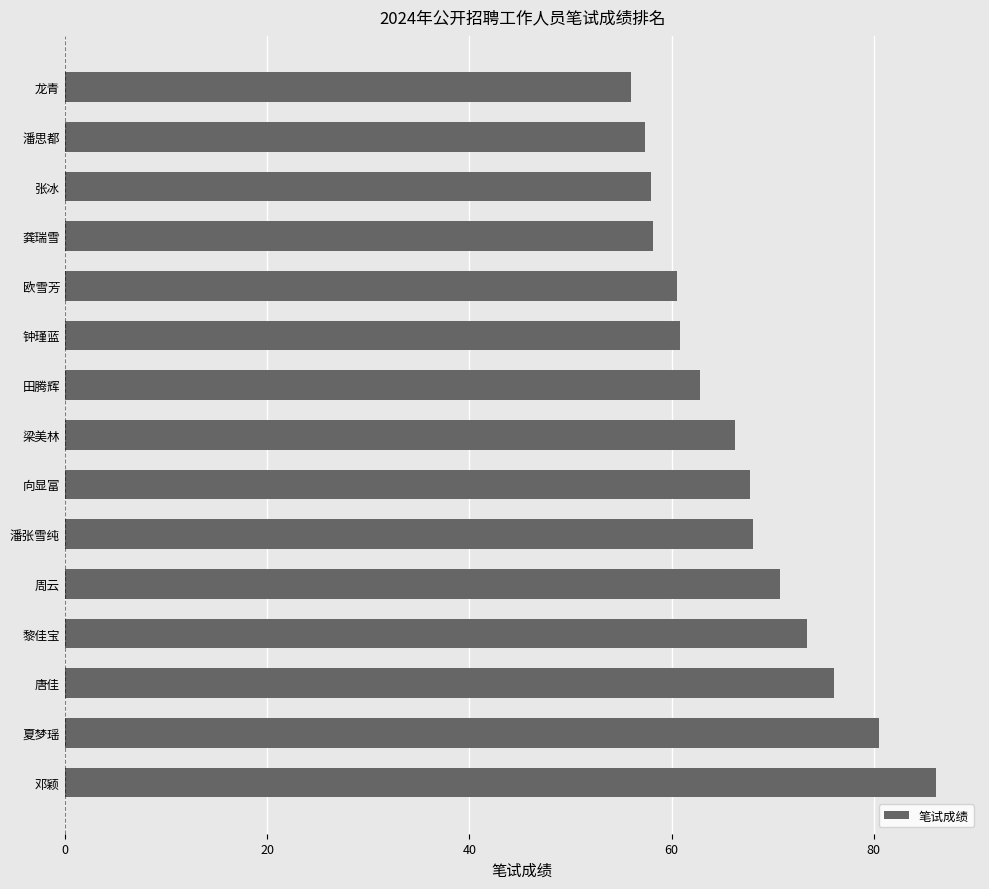

What is the sum of the values at 邓颖 and 张冰?

144.2